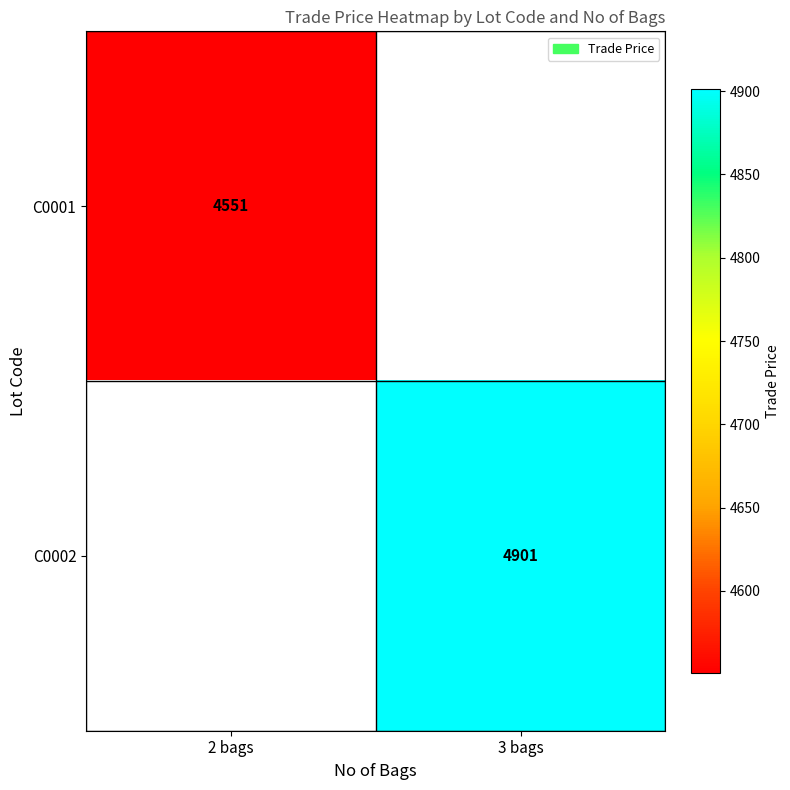

The C0001 series shows 4551 at 2 bags. True or false?

True